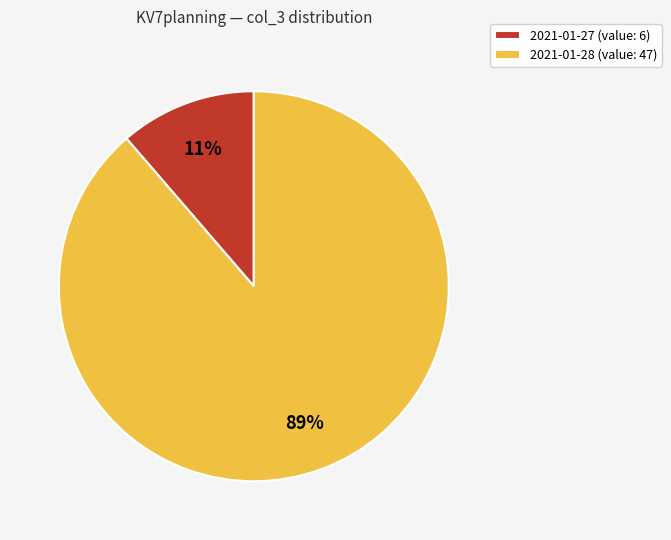

Which slice represents more than half of the pie?

2021-01-28 (value: 47)